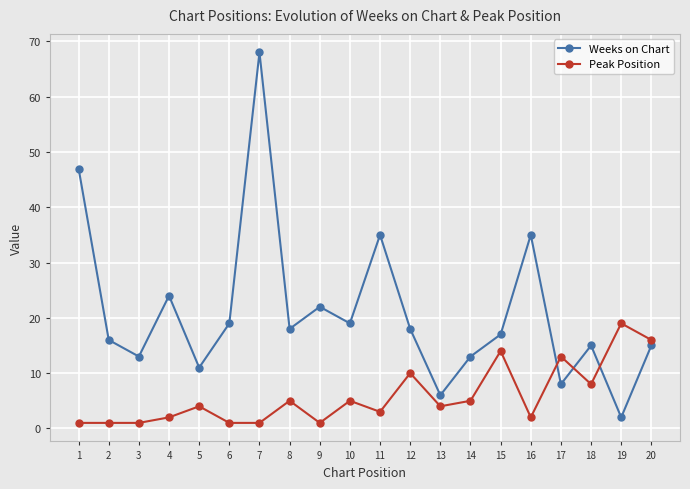

Which series has the largest range (max minus min)?

Weeks on Chart